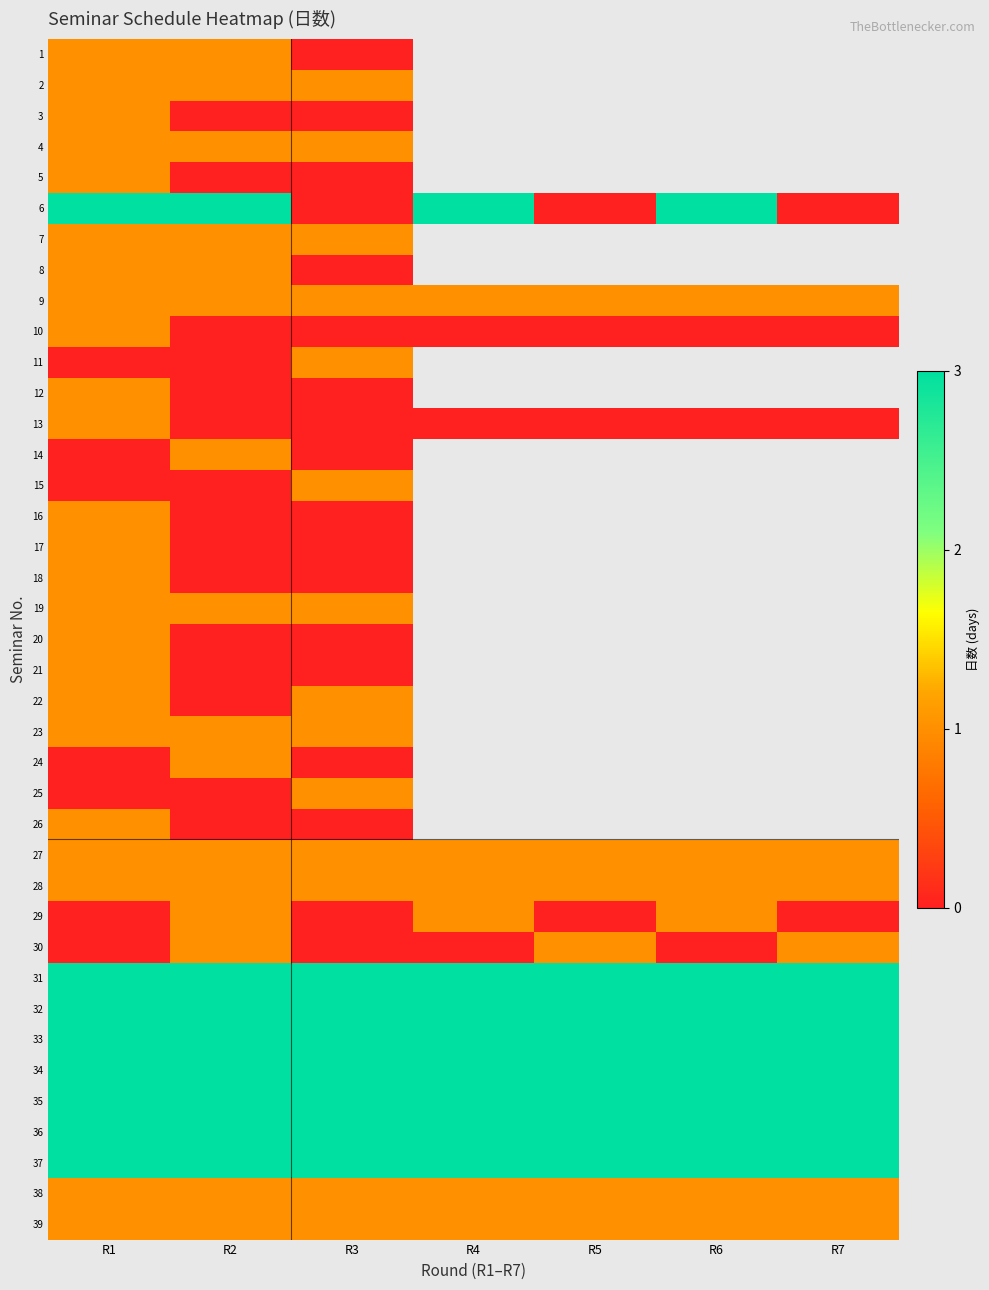

The 32 series shows 4.8 at R2. True or false?

False